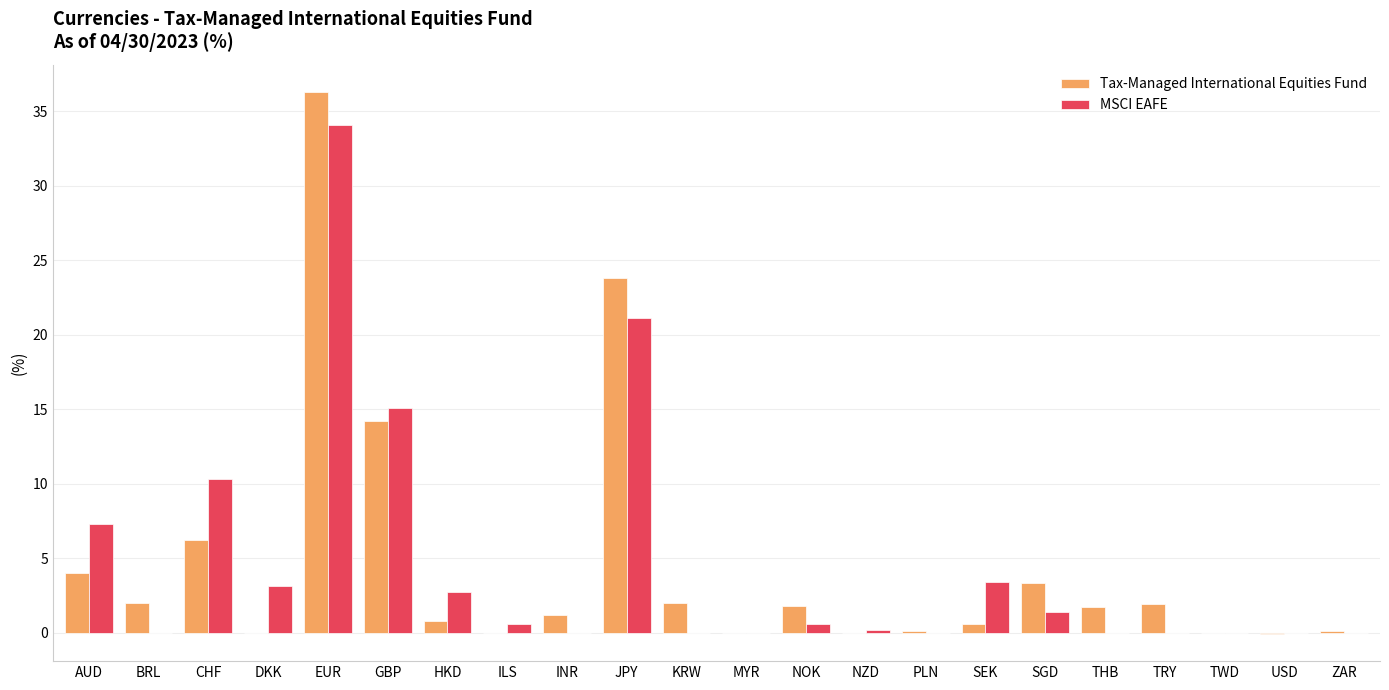

At which category is the sum across all series the highest?

EUR